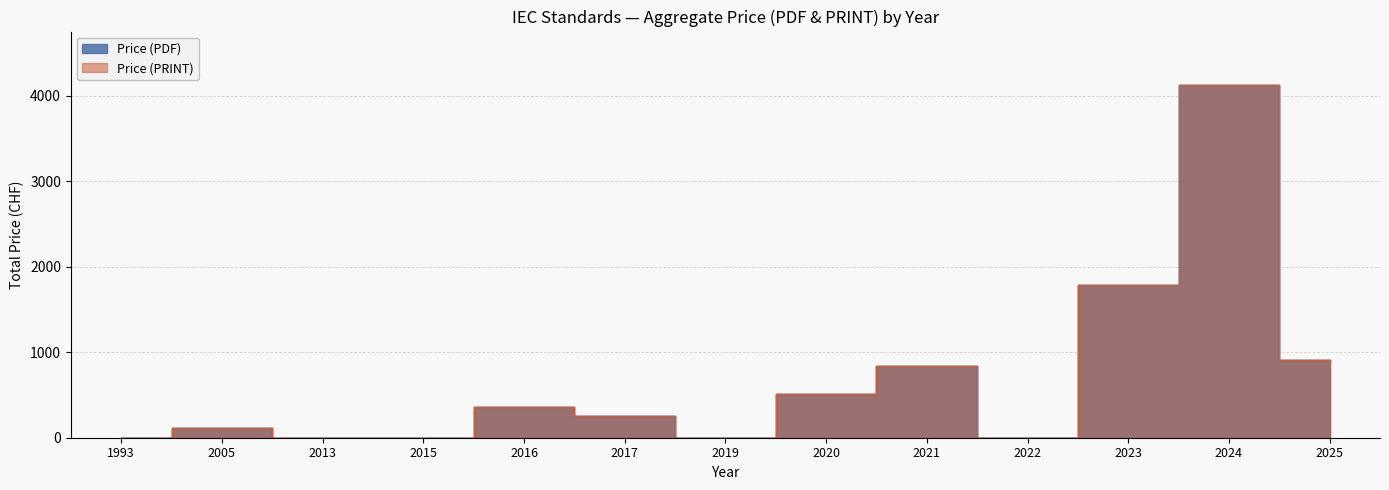

Which has a higher value, 2022 or 1993?

1993